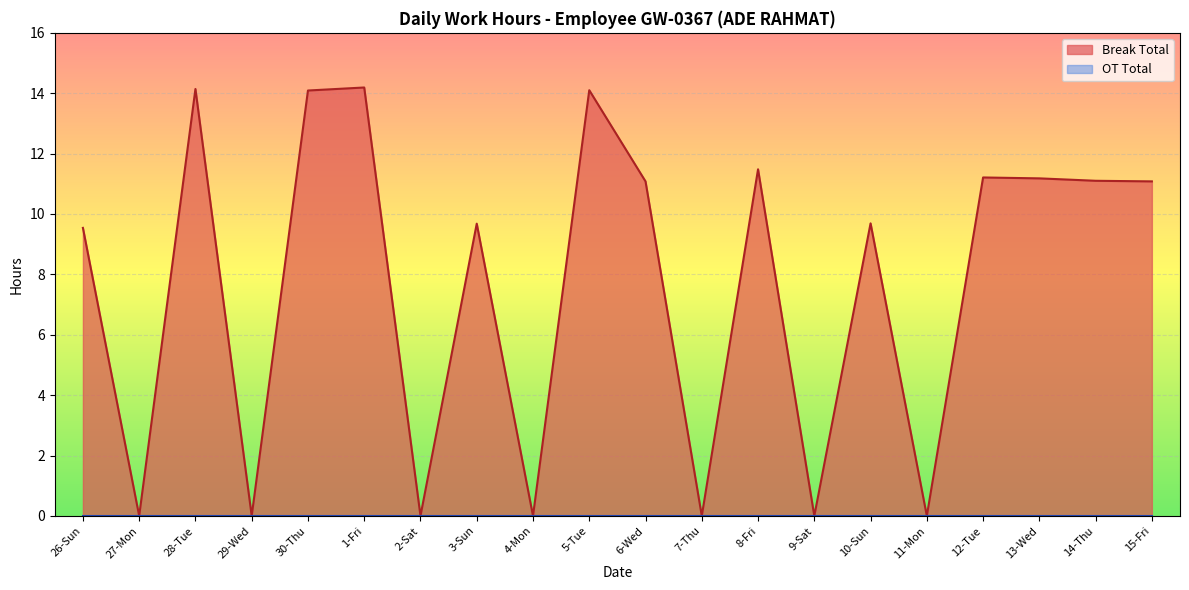

What is the difference between the maximum and minimum values?

14.2